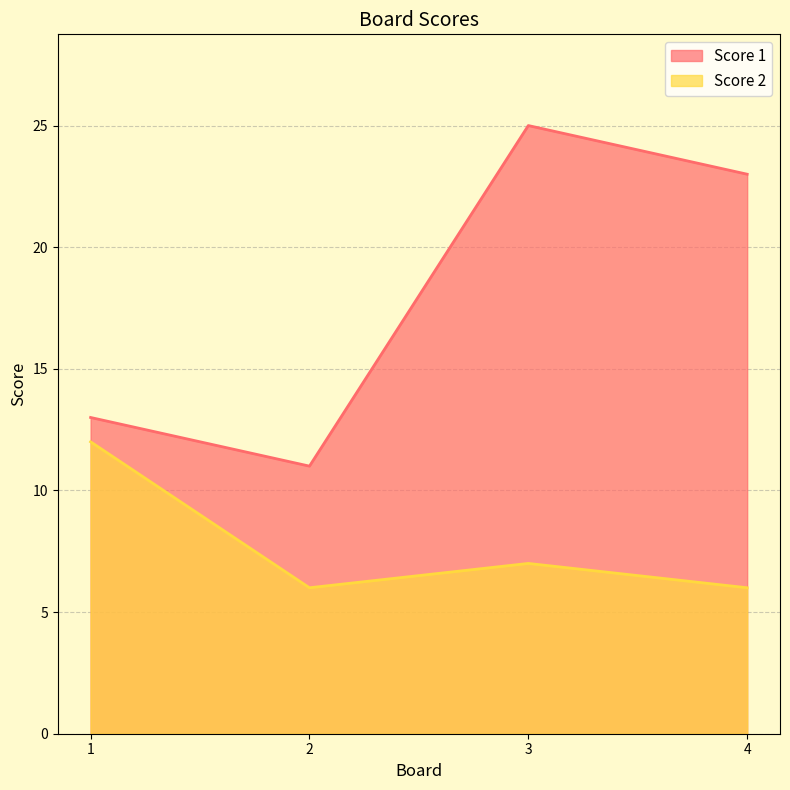

At how many categories does at least one series exceed 19?

2